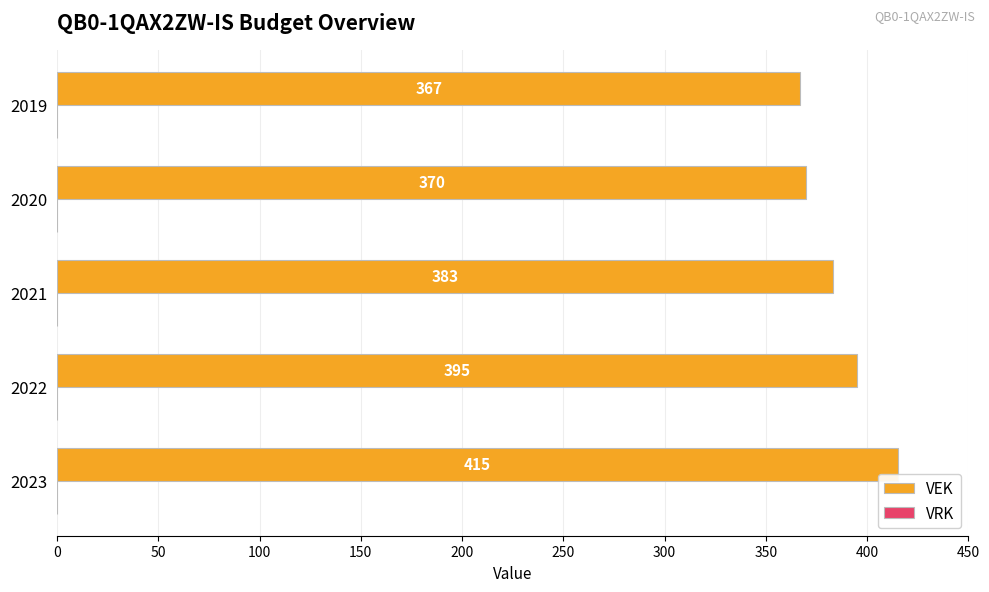

What is the ratio of the value at 2019 to the value at 2020?

1.0